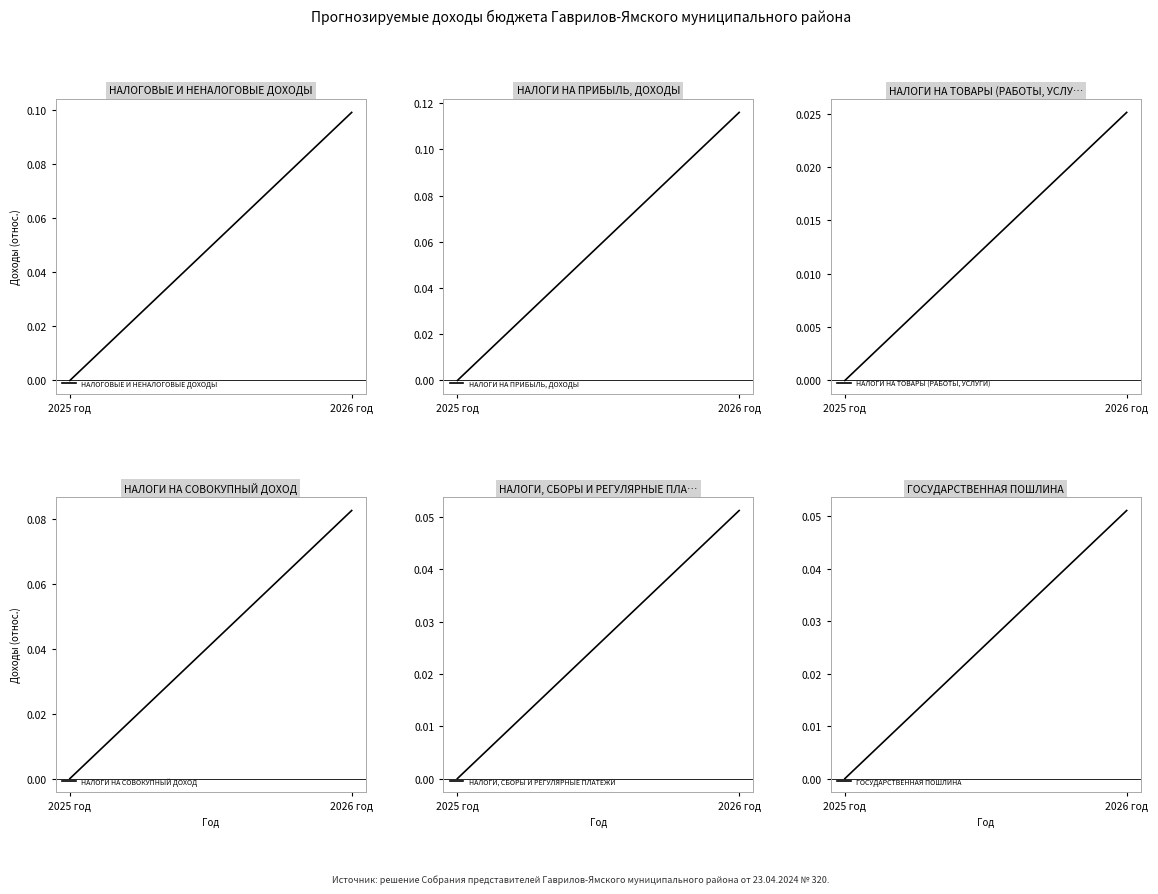

How many positive values does the НАЛОГОВЫЕ И НЕНАЛОГОВЫЕ ДОХОДЫ series have?

1